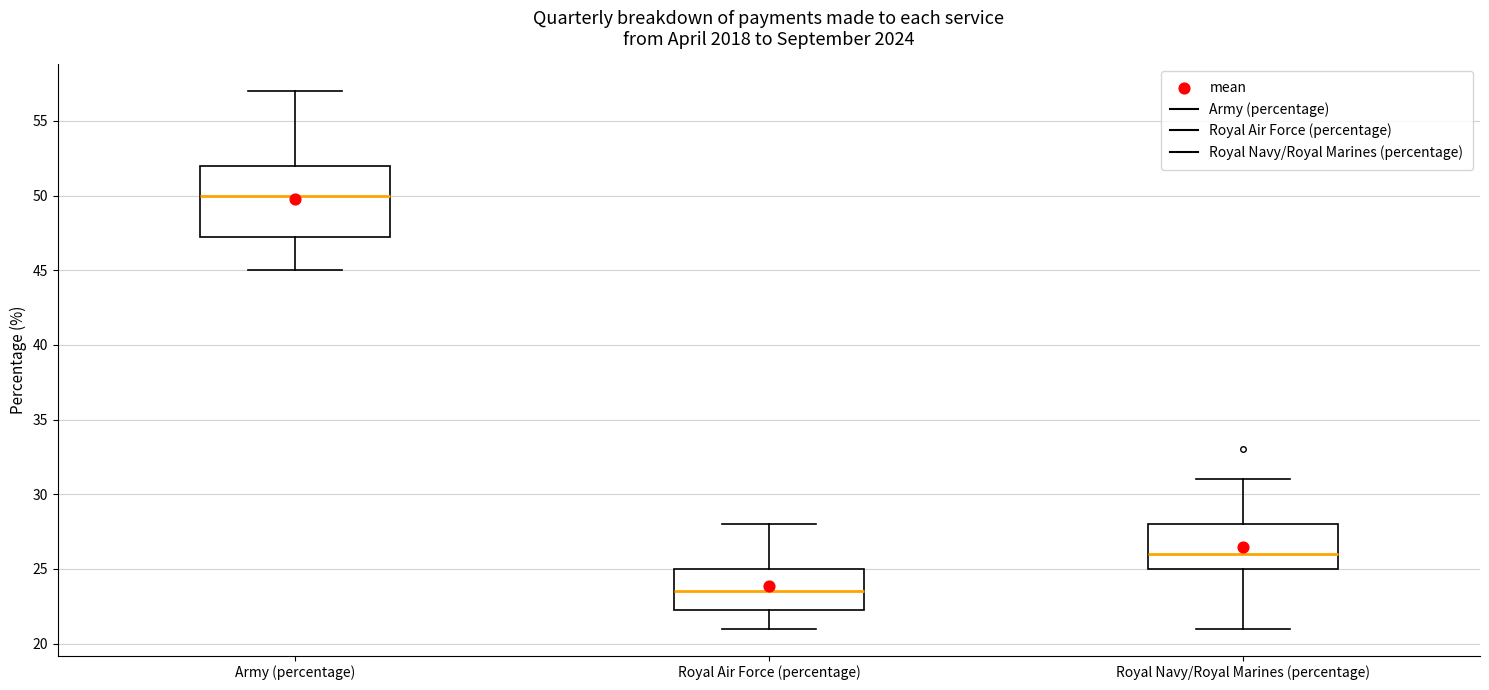

Reading left to right, transcribe this box plot: for each box, give where its median line is, the range the box spans, and where its two whiskers end, as read against the y-axis. The values are not printed on the chart, so give them approximately, as read against the axis.

Army (percentage): median 50.0, box 47.5 to 52.0, whiskers 45.0 to 57.0
Royal Air Force (percentage): median 23.5, box 22.5 to 25.0, whiskers 21.0 to 28.0
Royal Navy/Royal Marines (percentage): median 26.0, box 25.0 to 28.0, whiskers 21.0 to 31.0